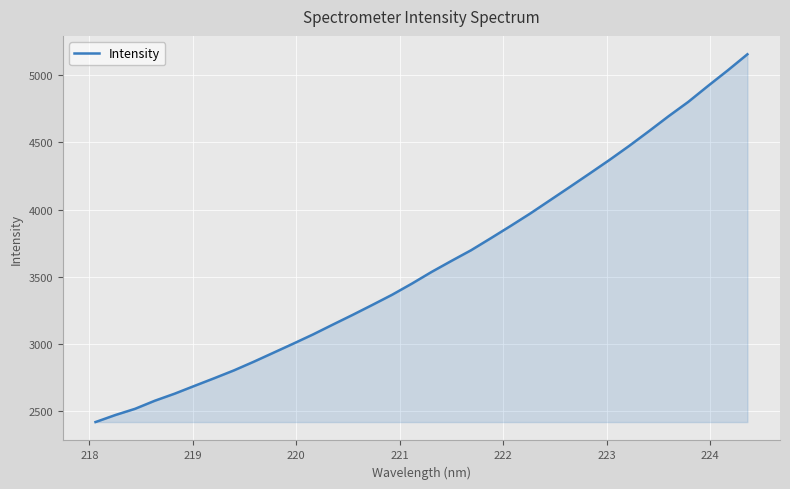

How many lines are shown in the chart?

1